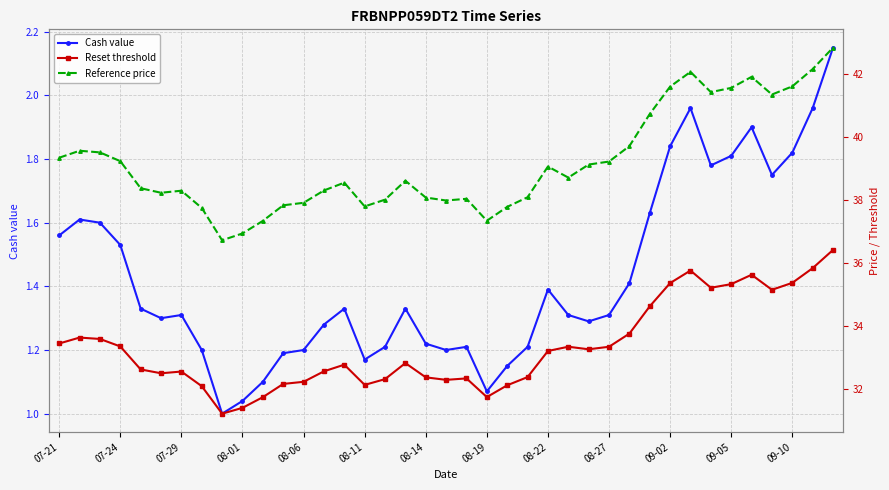

At 07-29, list the series in order from largest to smallest.

Reference price, Reset threshold, Cash value